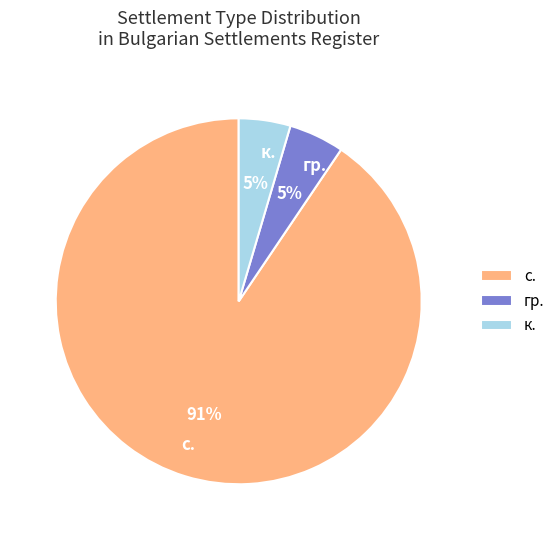

To the nearest percent, what is the average slice percentage?

33%